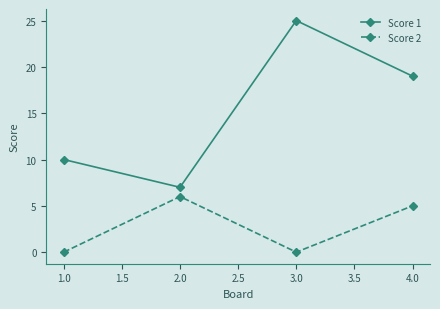

True or false: Score 2 and Score 1 cross at least once.

False